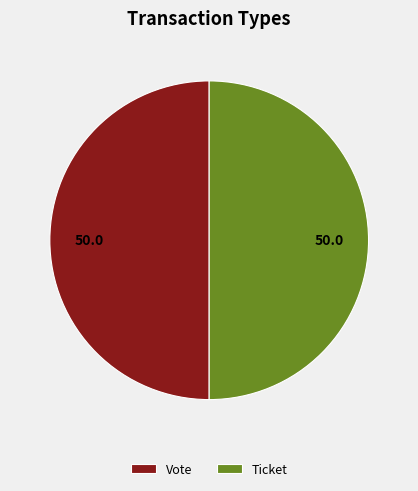

The Vote slice represents 40% of the pie. True or false?

False